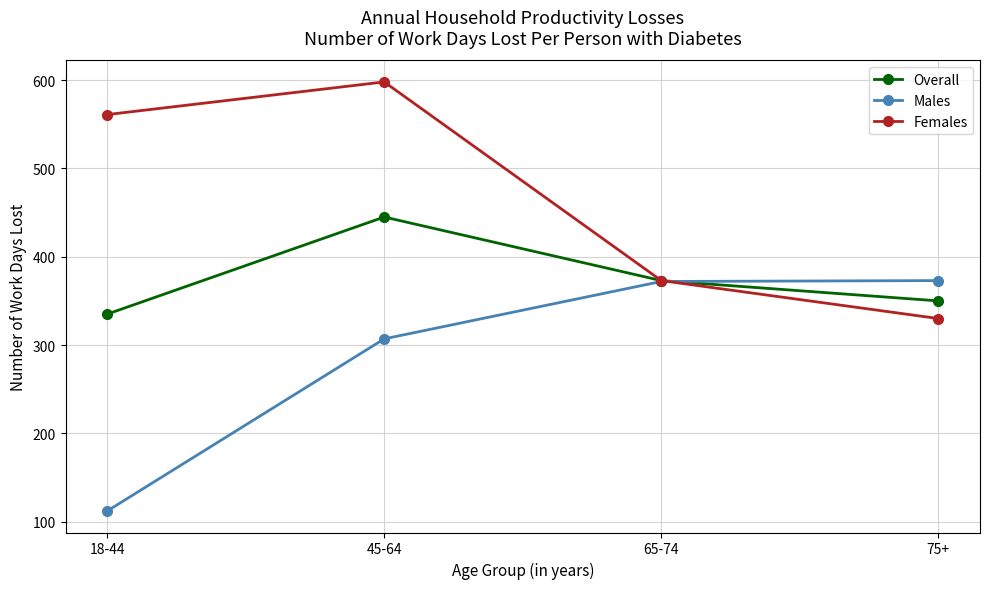

What position from the right is 45-64?

3